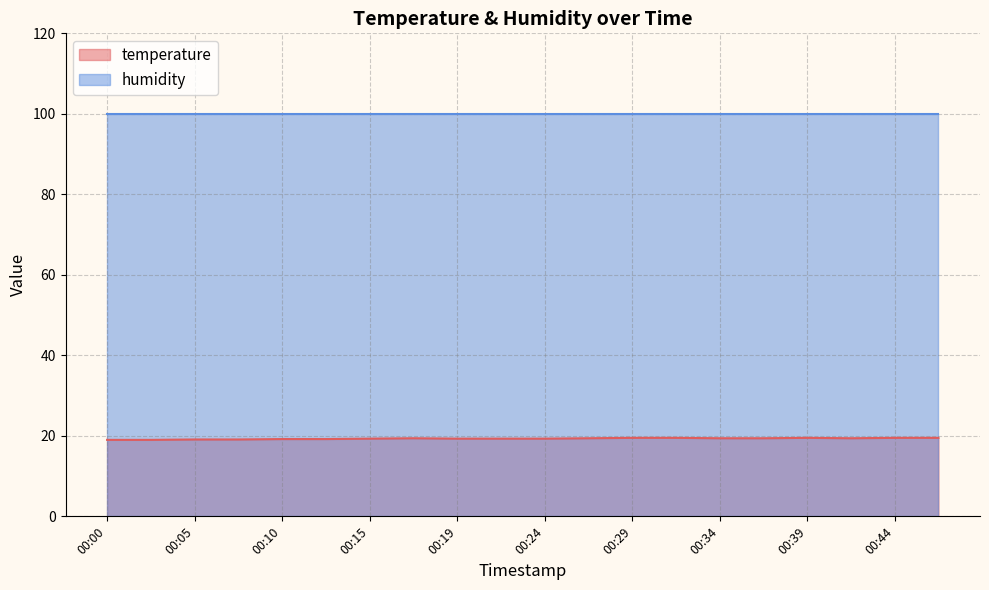

What is the maximum value shown in the chart?

99.9